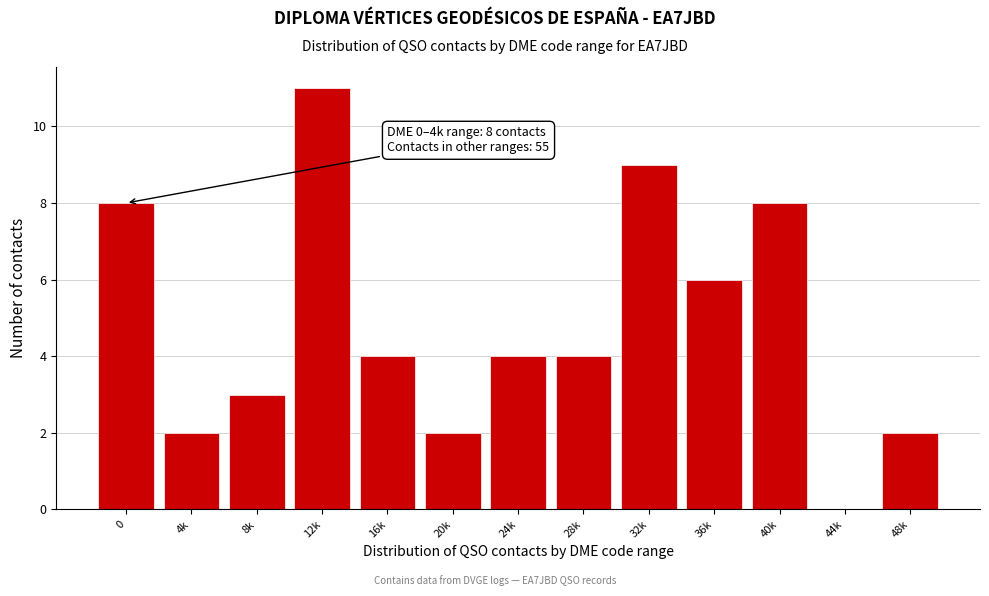

Reading left to right, list all the values displayed in this chart.

0=8	4k=2	8k=3	12k=11	16k=4	20k=2	24k=4	28k=4	32k=9	36k=6	40k=8	44k=0	48k=2